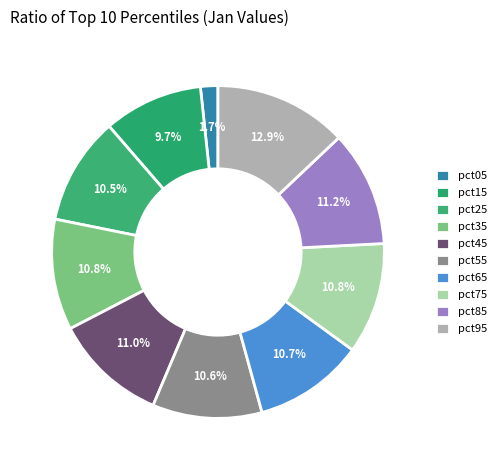

Between pct55 and pct25, which is larger?

pct55